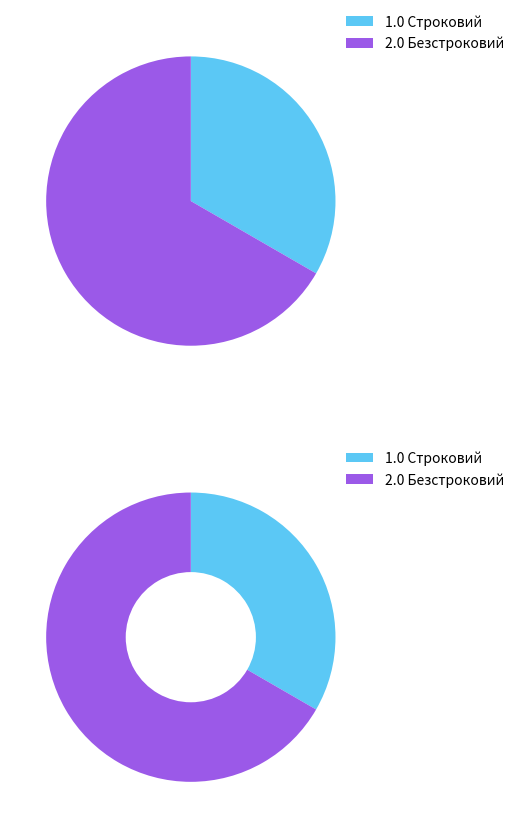

To the nearest percent, what is the difference between the largest and smallest slice percentages?

33%